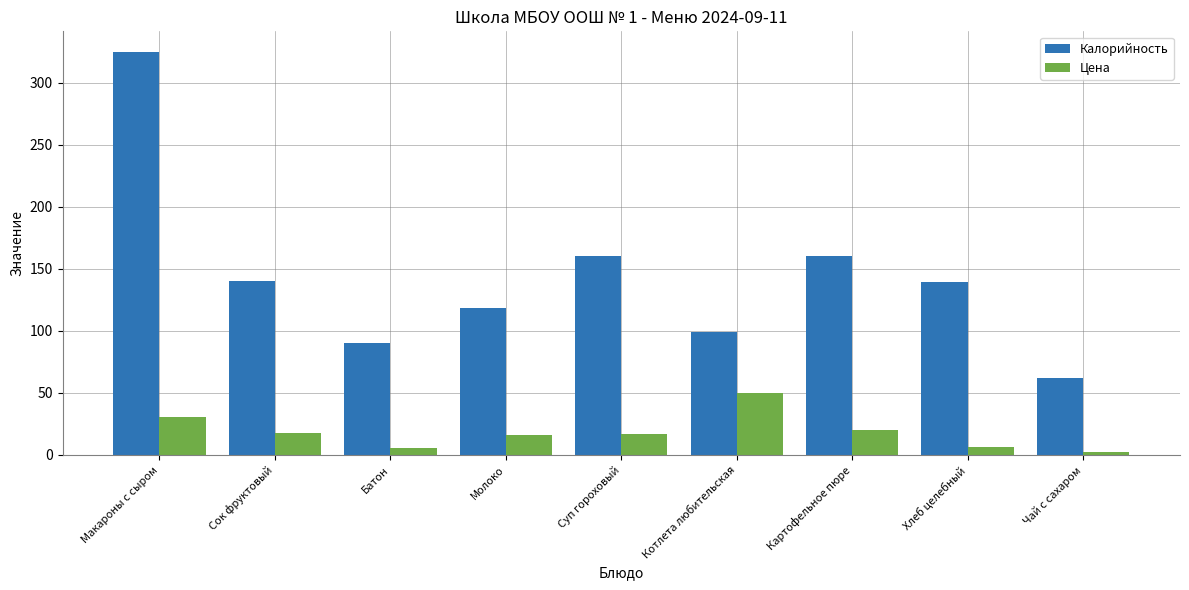

Which category has the lowest value in the Калорийность series?

Чай с сахаром